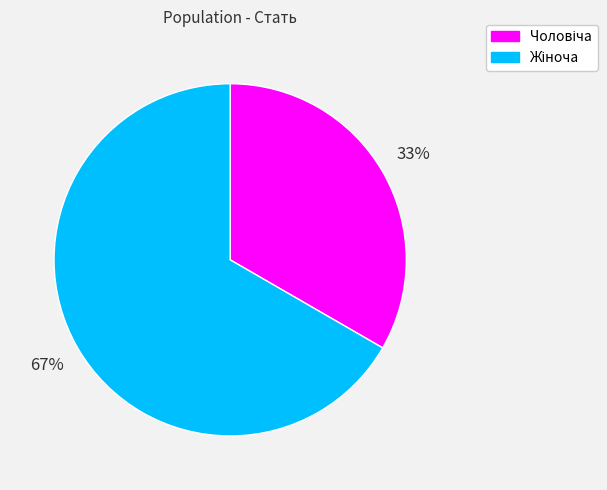

Does any single category account for the majority?

Yes